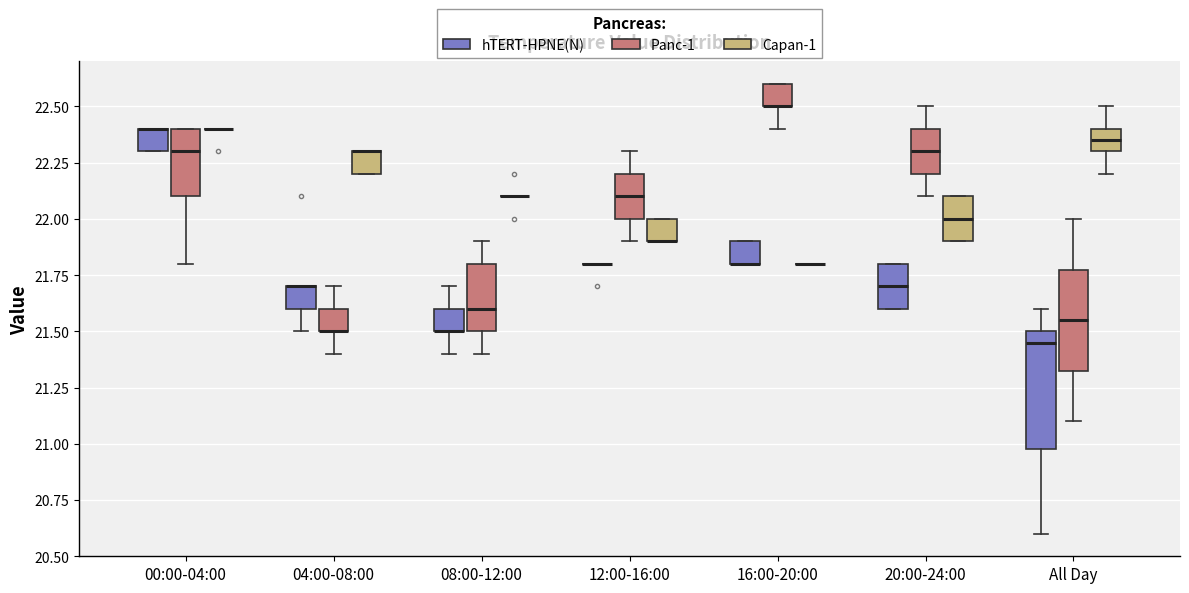

Reading left to right, transcribe this box plot: for each box, give where its median line is, the range the box spans, and where its two whiskers end, as read against the y-axis. The values are not printed on the chart, so give them approximately, as read against the axis.

00:00-04:00 (hTERT-HPNE(N)): median 22.40 (drawn on the box's upper edge), box 22.30 to 22.40, whiskers 22.30 to 22.40
00:00-04:00 (Panc-1): median 22.30, box 22.10 to 22.40, whiskers 21.80 to 22.40
00:00-04:00 (Capan-1): box collapsed to a line at 22.40, whiskers 22.40 to 22.40
04:00-08:00 (hTERT-HPNE(N)): median 21.70 (drawn on the box's upper edge), box 21.60 to 21.70, whiskers 21.50 to 21.70
04:00-08:00 (Panc-1): median 21.50 (drawn on the box's lower edge), box 21.50 to 21.60, whiskers 21.40 to 21.70
04:00-08:00 (Capan-1): median 22.30 (drawn on the box's upper edge), box 22.20 to 22.30, whiskers 22.20 to 22.30
08:00-12:00 (hTERT-HPNE(N)): median 21.50 (drawn on the box's lower edge), box 21.50 to 21.60, whiskers 21.40 to 21.70
08:00-12:00 (Panc-1): median 21.60, box 21.50 to 21.80, whiskers 21.40 to 21.90
08:00-12:00 (Capan-1): box collapsed to a line at 22.10, whiskers 22.10 to 22.10
12:00-16:00 (hTERT-HPNE(N)): box collapsed to a line at 21.80, whiskers 21.80 to 21.80
12:00-16:00 (Panc-1): median 22.10, box 22.00 to 22.20, whiskers 21.90 to 22.30
12:00-16:00 (Capan-1): median 21.90 (drawn on the box's lower edge), box 21.90 to 22.00, whiskers 21.90 to 22.00
16:00-20:00 (hTERT-HPNE(N)): median 21.80 (drawn on the box's lower edge), box 21.80 to 21.90, whiskers 21.80 to 21.90
16:00-20:00 (Panc-1): median 22.50 (drawn on the box's lower edge), box 22.50 to 22.60, whiskers 22.40 to 22.60
16:00-20:00 (Capan-1): box collapsed to a line at 21.80, whiskers 21.80 to 21.80
20:00-24:00 (hTERT-HPNE(N)): median 21.70, box 21.60 to 21.80, whiskers 21.60 to 21.80
20:00-24:00 (Panc-1): median 22.30, box 22.20 to 22.40, whiskers 22.10 to 22.50
20:00-24:00 (Capan-1): median 22.00, box 21.90 to 22.10, whiskers 21.90 to 22.10
All Day (hTERT-HPNE(N)): median 21.45, box 21.00 to 21.50, whiskers 20.60 to 21.60
All Day (Panc-1): median 21.55, box 21.35 to 21.80, whiskers 21.10 to 22.00
All Day (Capan-1): median 22.35, box 22.30 to 22.40, whiskers 22.20 to 22.50